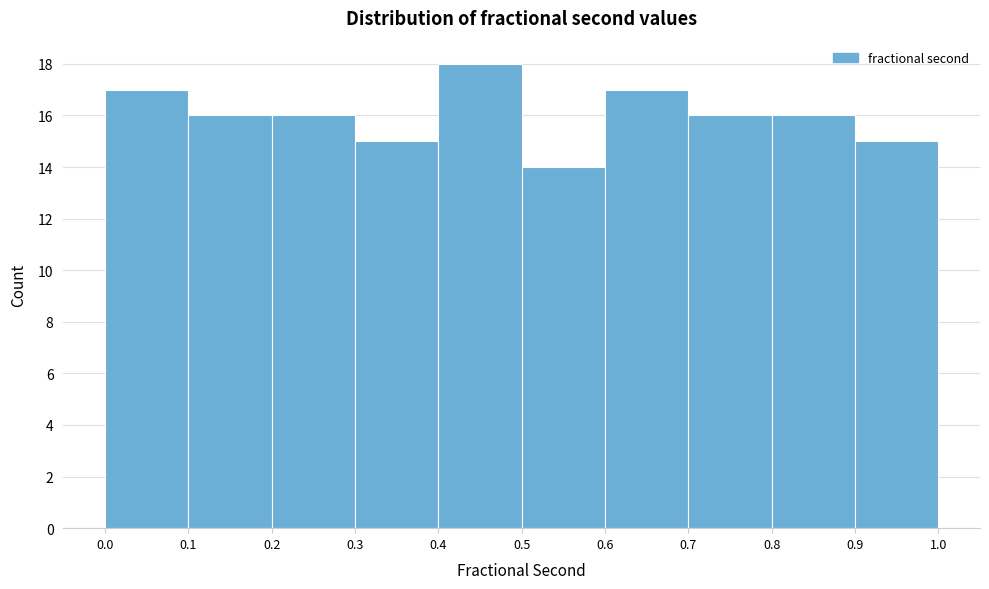

Reading left to right, list every bar in this chart as the range it spans on the x-axis followed by its height. The values are not printed on the chart, so give them approximately, as read against the axis.

0.0 to 0.1: 17
0.1 to 0.2: 16
0.2 to 0.3: 16
0.3 to 0.4: 15
0.4 to 0.5: 18
0.5 to 0.6: 14
0.6 to 0.7: 17
0.7 to 0.8: 16
0.8 to 0.9: 16
0.9 to 1.0: 15